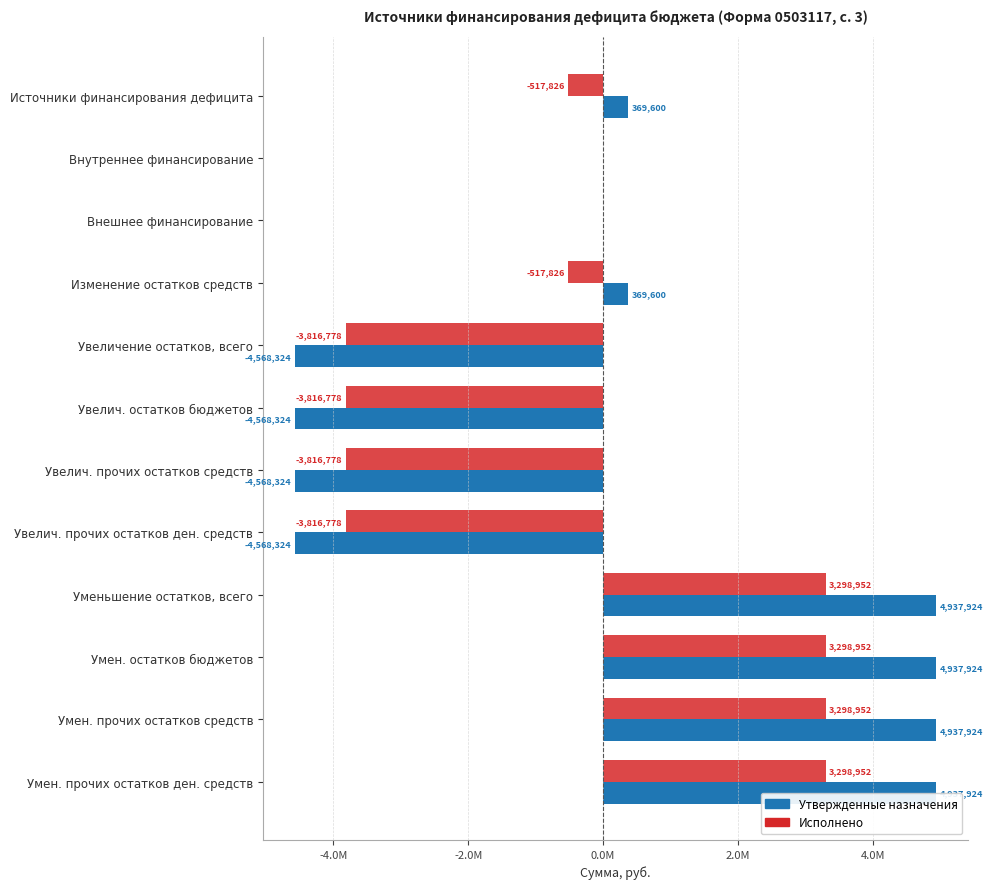

Which series has the widest spread of values?

Утвержденные назначения